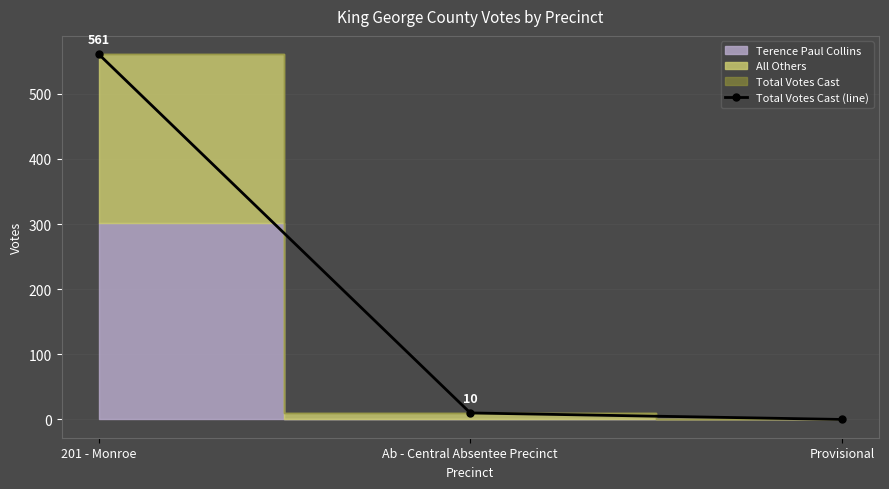

Reading left to right, list all the values displayed in this chart.

201 - Monroe=561	Ab - Central Absentee Precinct=10	Provisional=0